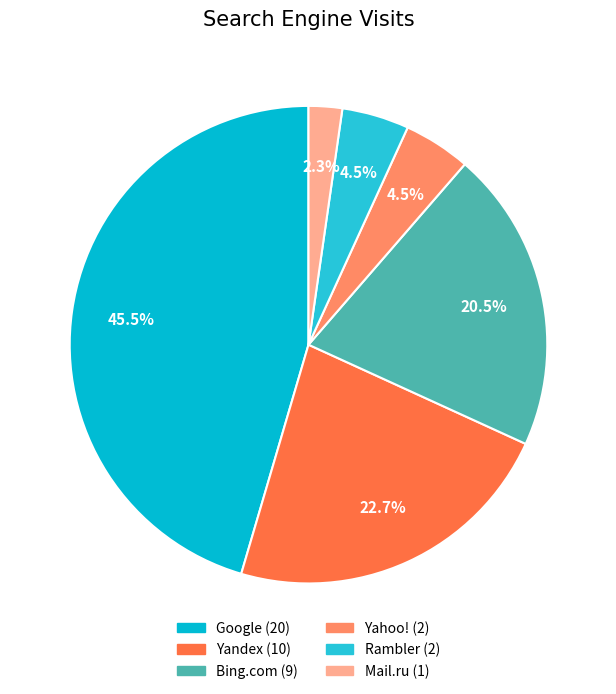

How many slices are in this pie chart?

6